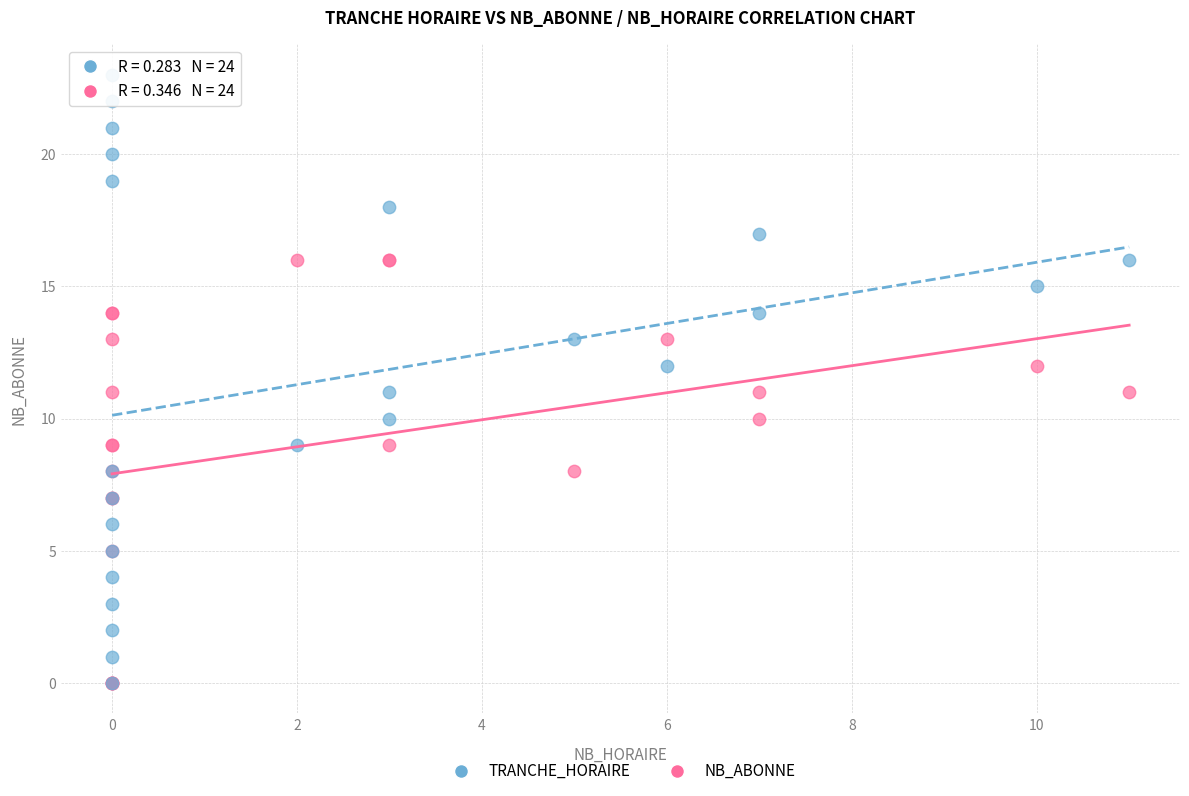

Which series contains the highest Y value?

TRANCHE_HORAIRE